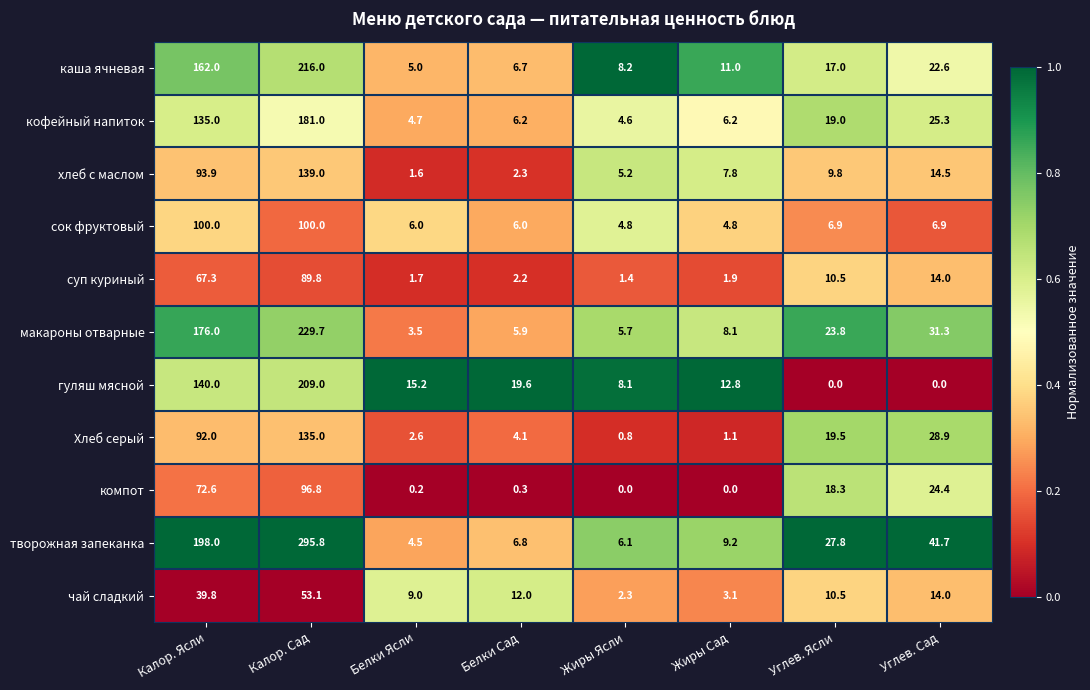

At which label is чай сладкий closest to 27?

Калор. Ясли